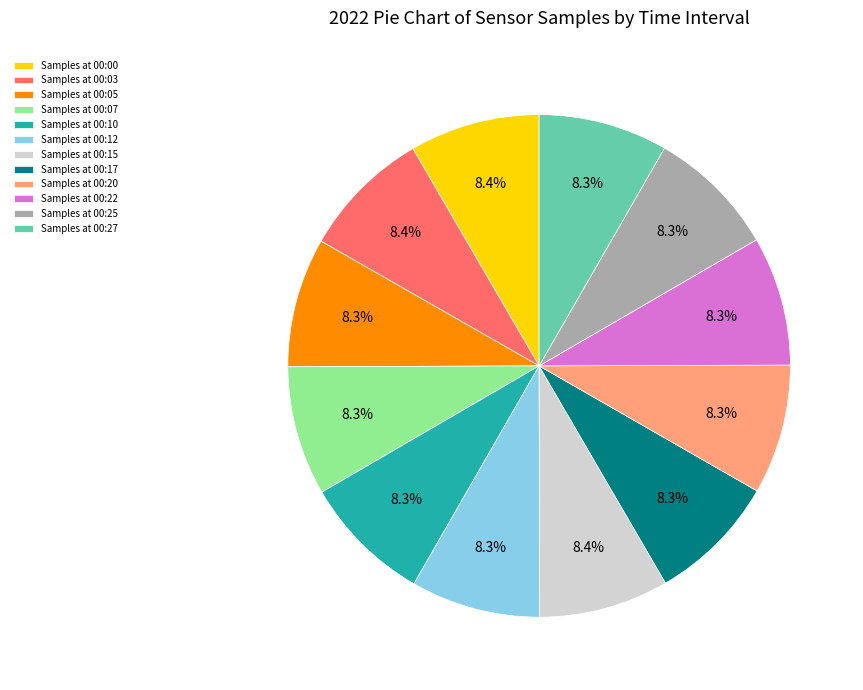

How many segments does this pie chart have?

12